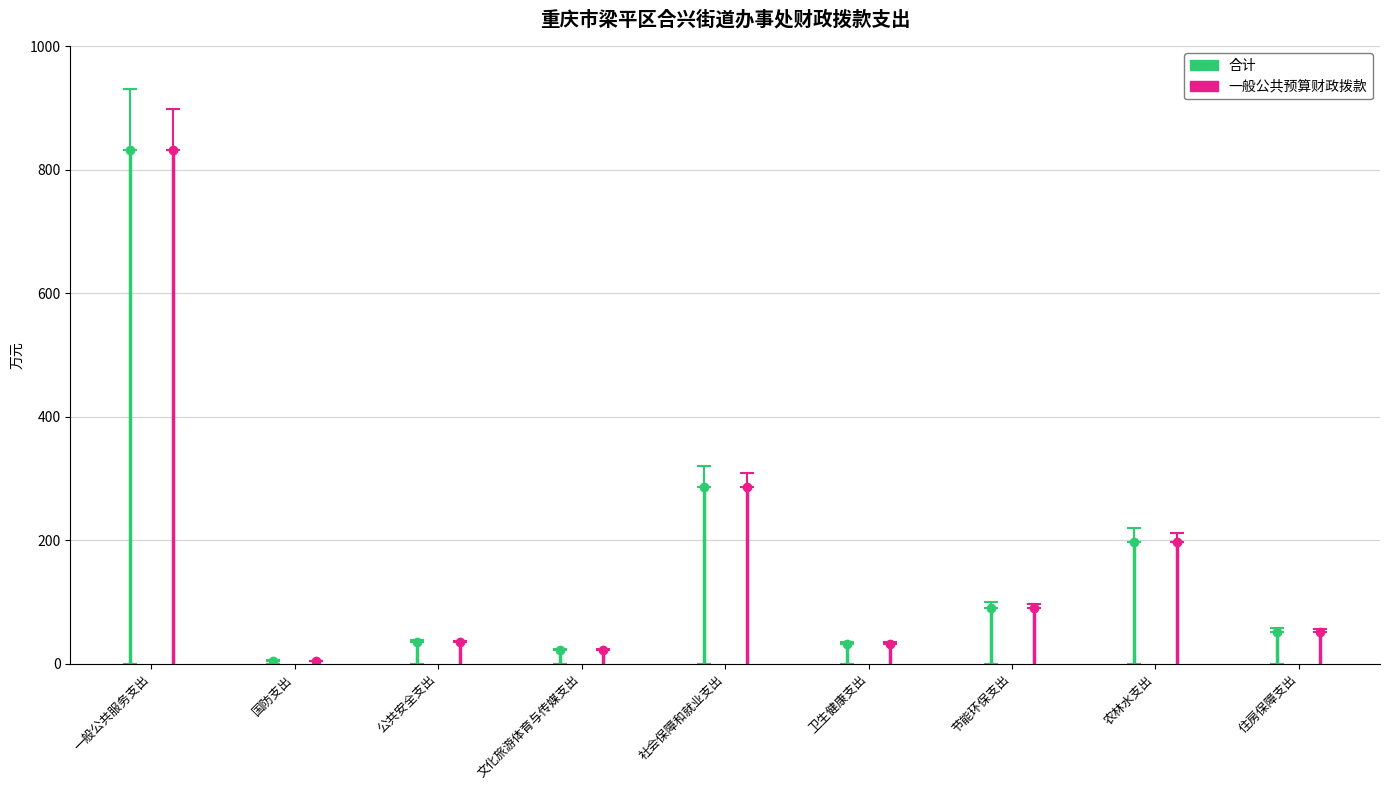

At how many categories does at least one series exceed 354?

1